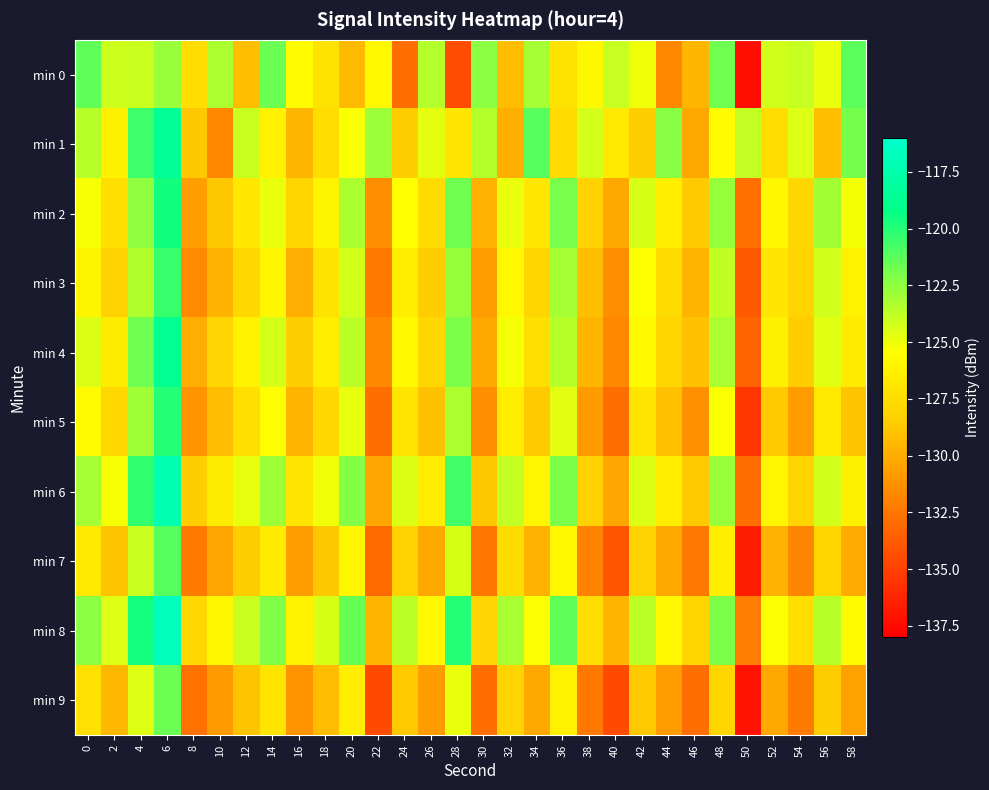

How many distinct data groups are displayed?

10